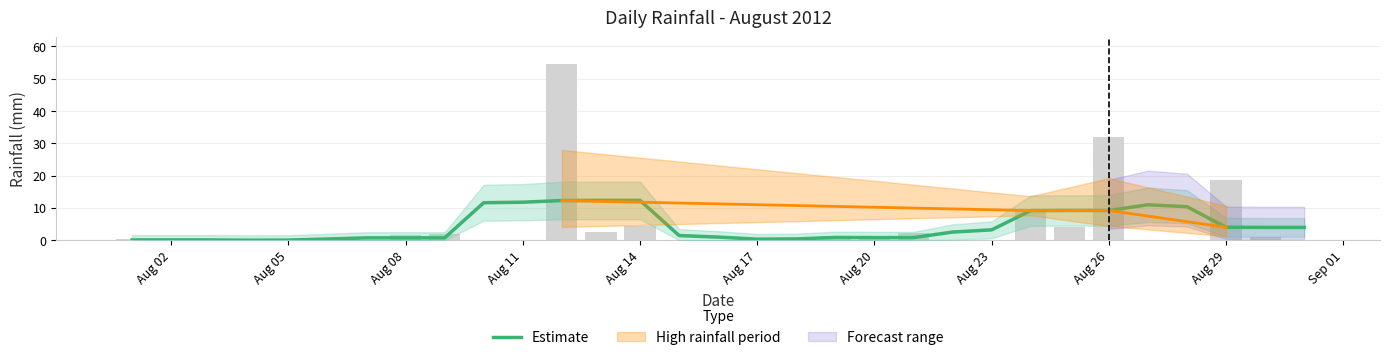

The chart shows a value of 0.2 at Aug 26. True or false?

False